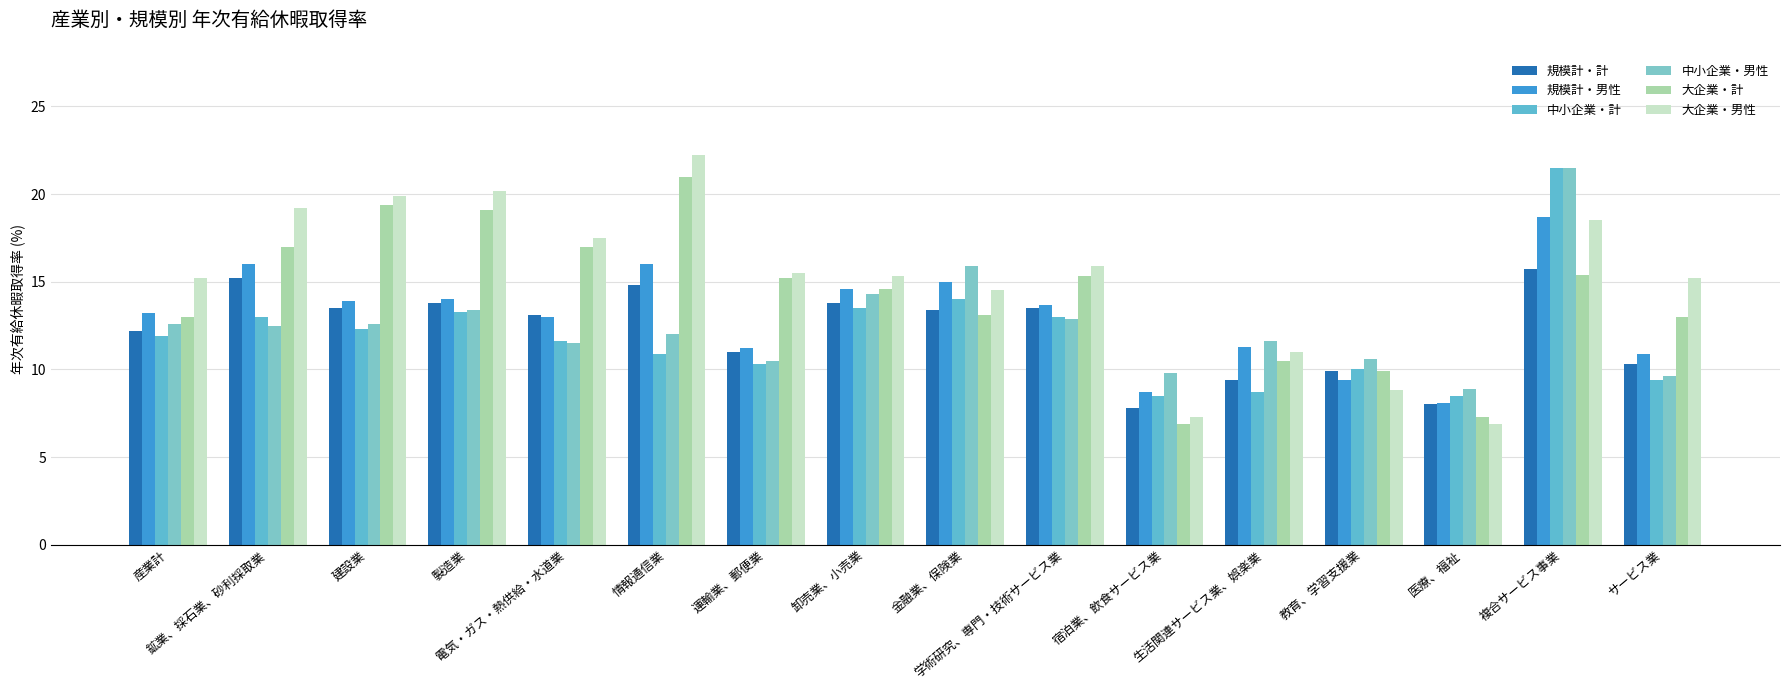

Which category has the lowest value across all series?

宿泊業、飲食サービス業